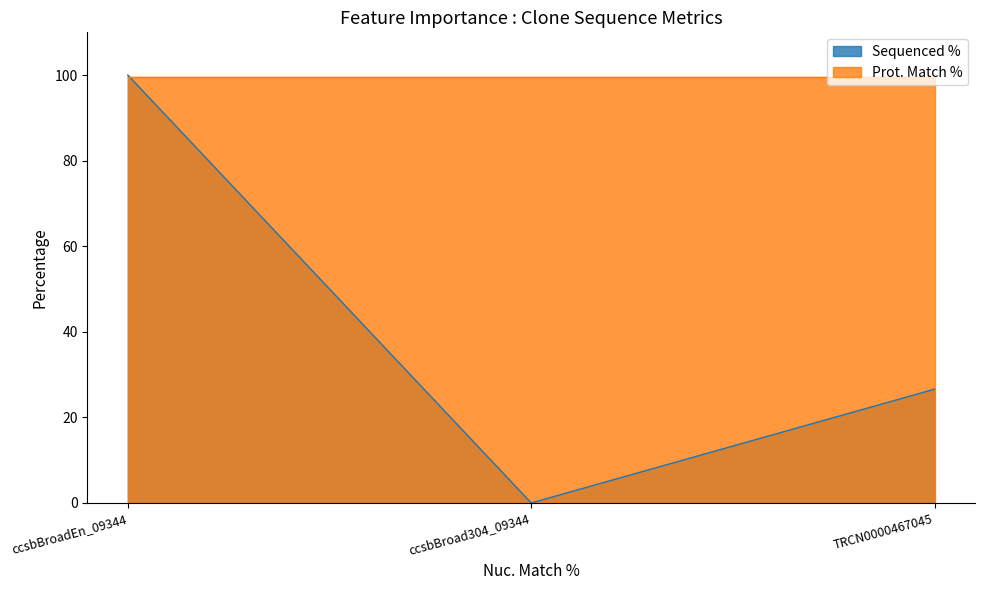

Approximately how many times larger is the value at TRCN0000467045 compared to ccsbBroadEn_09344?

0.3